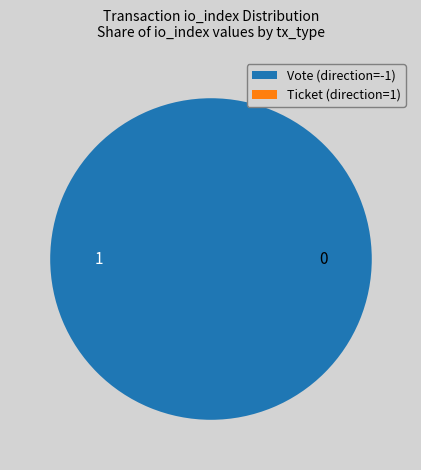

Which category has the smallest portion of the pie?

Ticket (io_index=0)